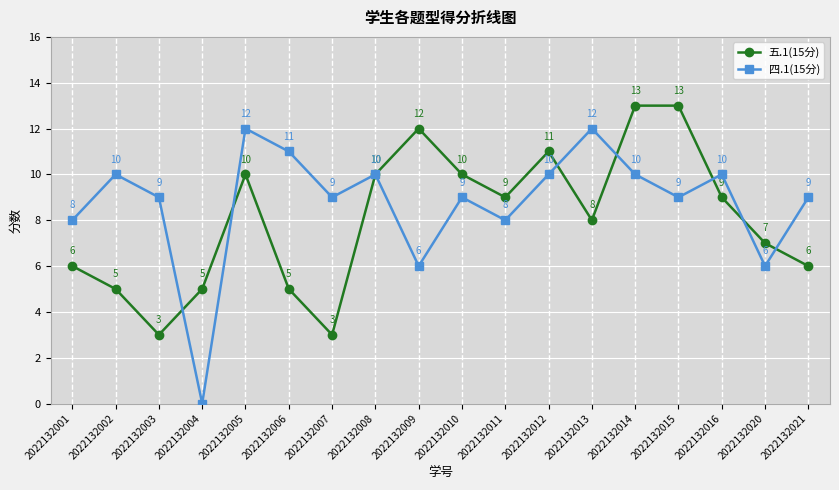

Reading right to left, transcribe all the data shown in this chart.

五.1(15分): 2022132021=6	2022132020=7	2022132016=9	2022132015=13	2022132014=13	2022132013=8	2022132012=11	2022132011=9	2022132010=10	2022132009=12	2022132008=10	2022132007=3	2022132006=5	2022132005=10	2022132004=5	2022132003=3	2022132002=5	2022132001=6
四.1(15分): 2022132021=9	2022132020=6	2022132016=10	2022132015=9	2022132014=10	2022132013=12	2022132012=10	2022132011=8	2022132010=9	2022132009=6	2022132008=10	2022132007=9	2022132006=11	2022132005=12	2022132004=0	2022132003=9	2022132002=10	2022132001=8